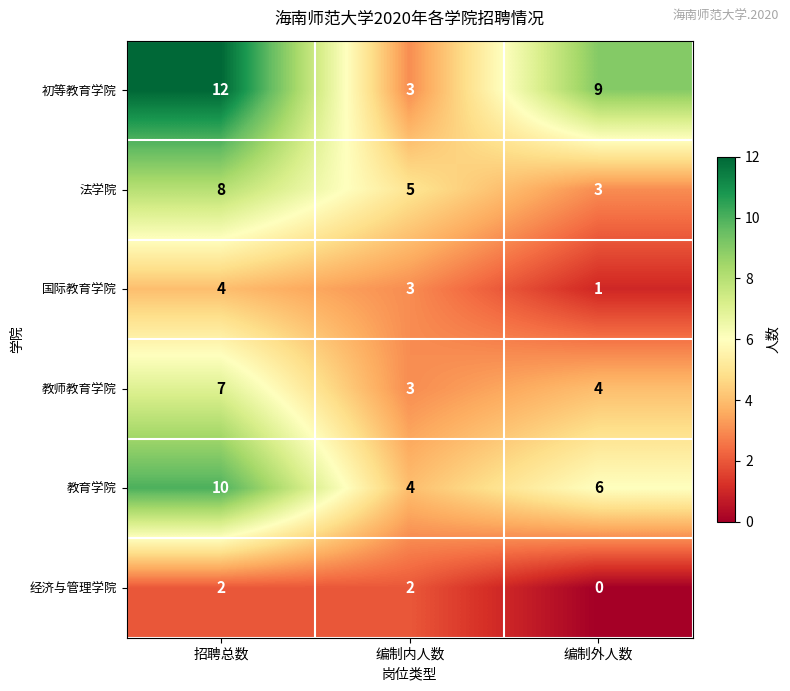

What is the difference between the maximum and minimum values in the 教育学院 series?

6